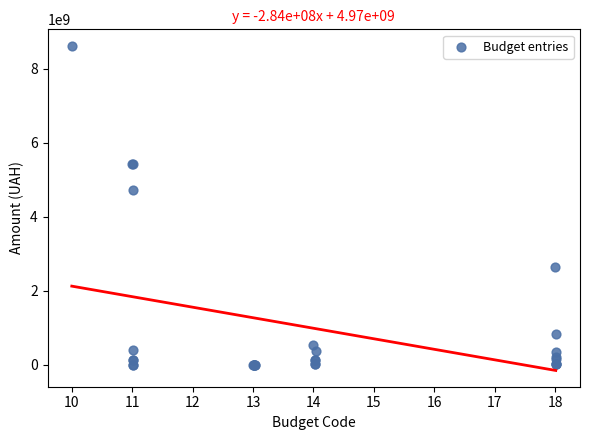

What Y value in the scatter plot is closest to 4310785550?

4729734700